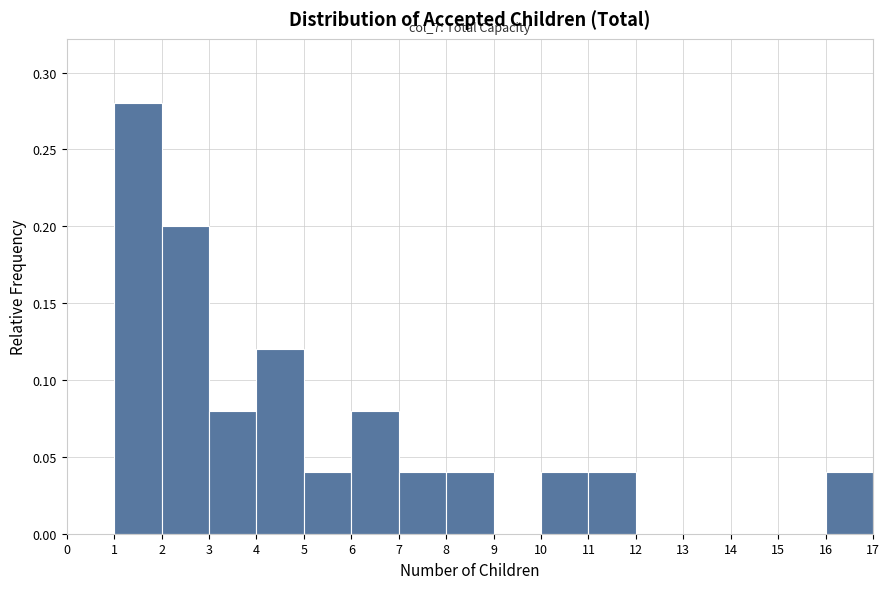

Which range on the x-axis has the tallest bar?

1 to 2